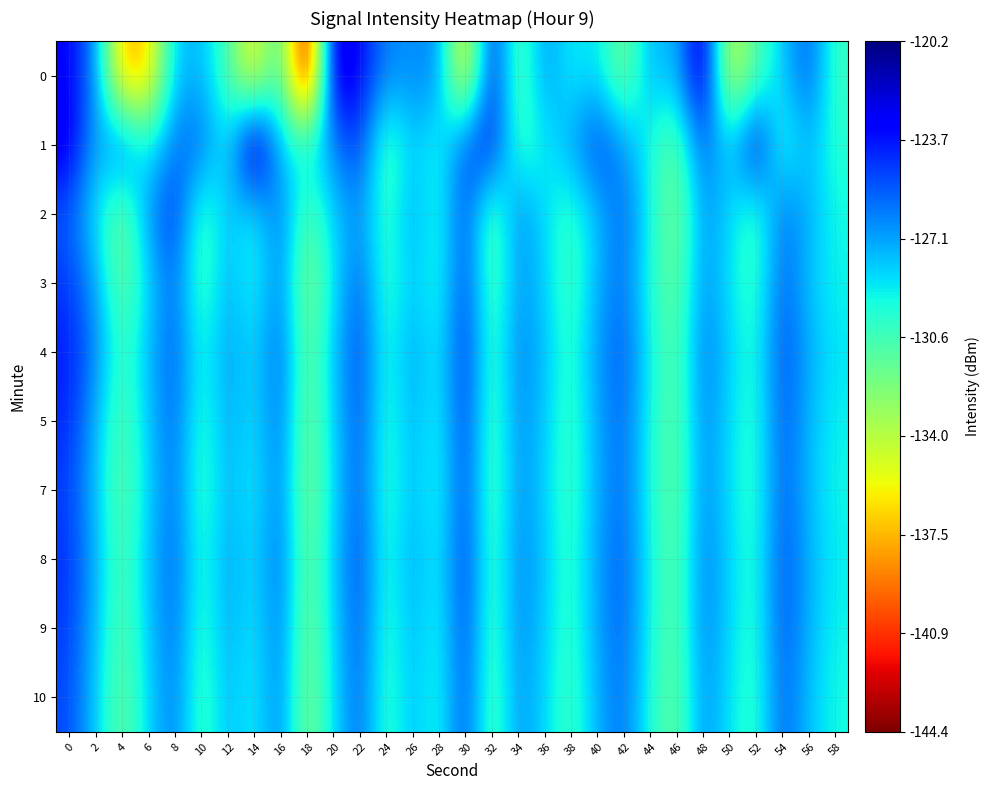

List the series in order of their peak value, highest first.

1, 0, 4, 5, 2, 8, 3, 9, 7, 10